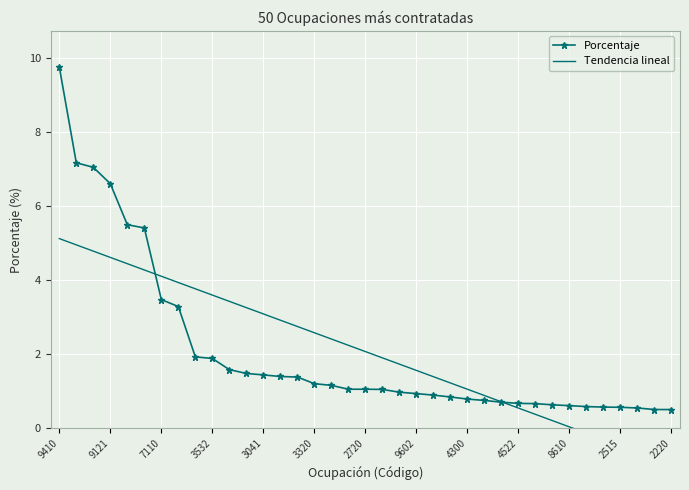

What is the value of the Tendencia lineal point at the 27th from the left?

0.7